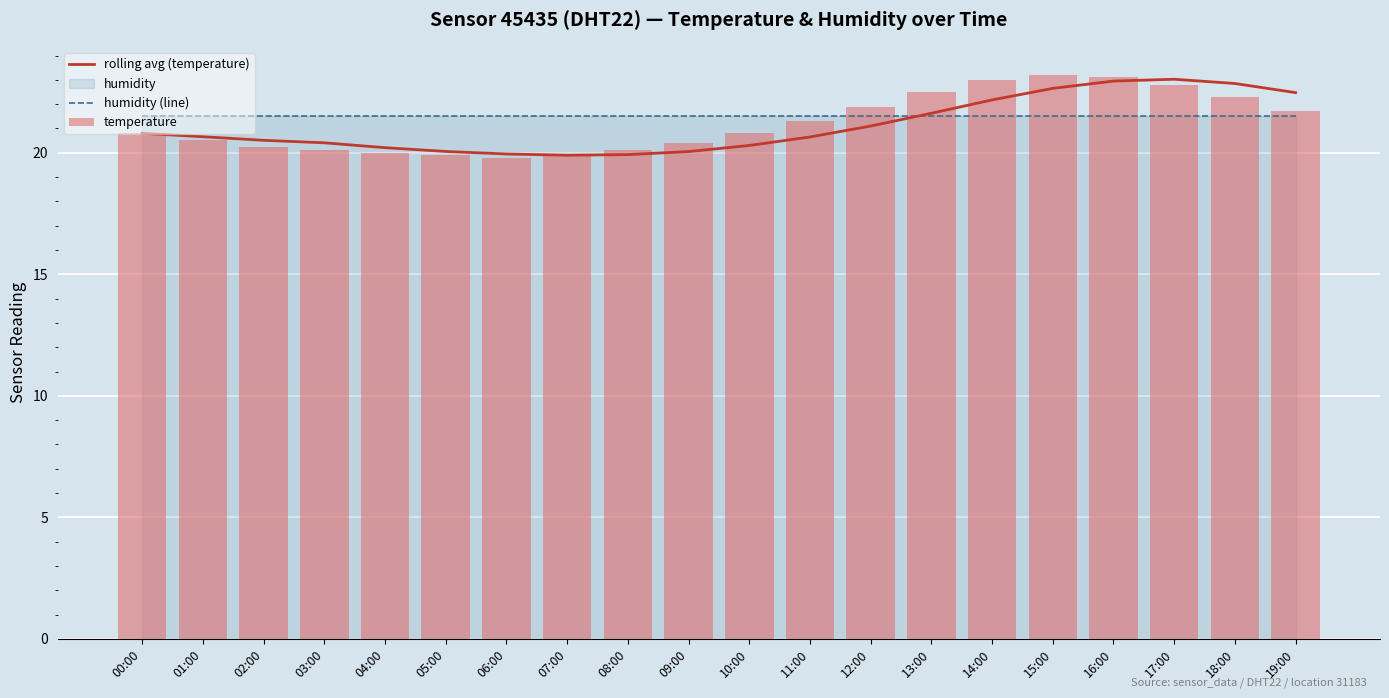

Reading left to right, what are all the values shown in this chart?

rolling avg (temperature): 20.8	20.7	20.5	20.4	20.2	20.1	19.9	19.9	19.9	20.1	20.3	20.6	21.1	21.6	22.2	22.7	23.0	23.0	22.8	22.5
humidity (line): 21.5	21.5	21.5	21.5	21.5	21.5	21.5	21.5	21.5	21.5	21.5	21.5	21.5	21.5	21.5	21.5	21.5	21.5	21.5	21.5
temperature: 20.8	20.5	20.2	20.1	20.0	19.9	19.8	19.9	20.1	20.4	20.8	21.3	21.9	22.5	23.0	23.2	23.1	22.8	22.3	21.7